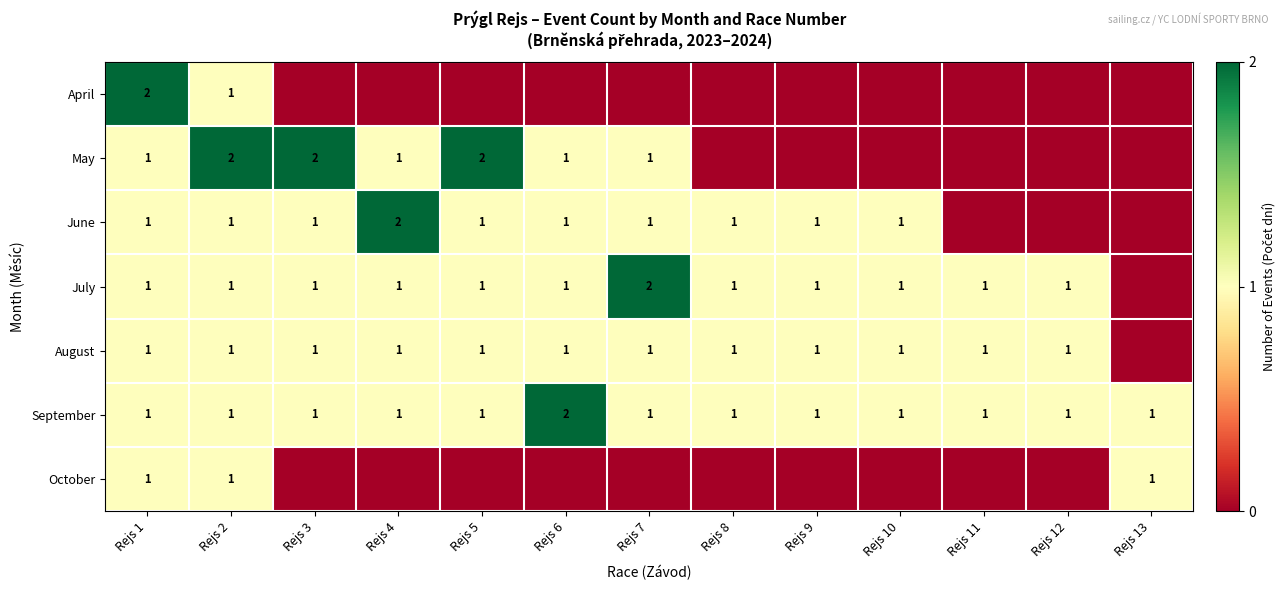

The value of September at Rejs 4 is 0. True or false?

False